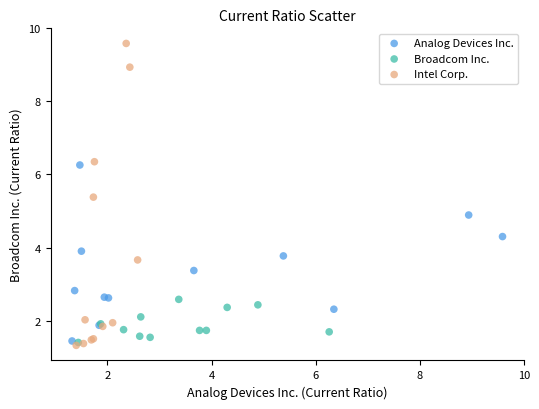

Which series contains the highest Y value?

Intel Corp.